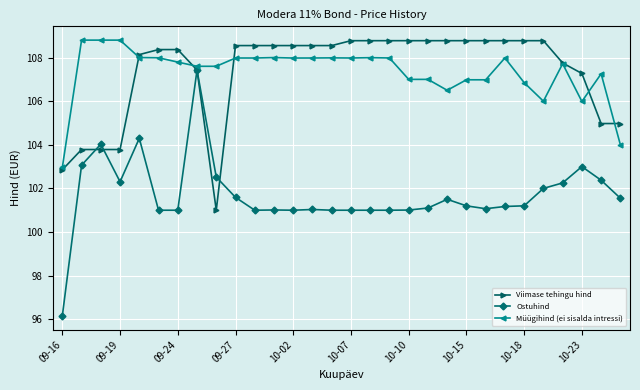

Which series has the largest range (max minus min)?

Ostuhind